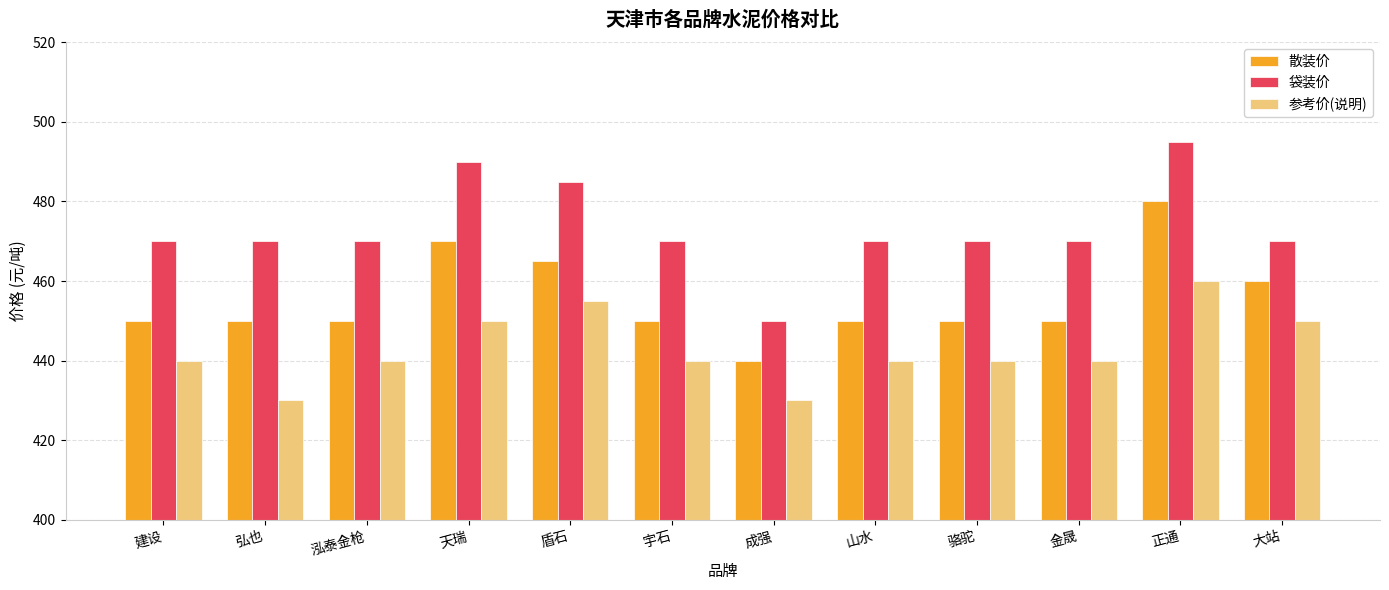

The 袋装价 series shows 470 at 骆驼. True or false?

True